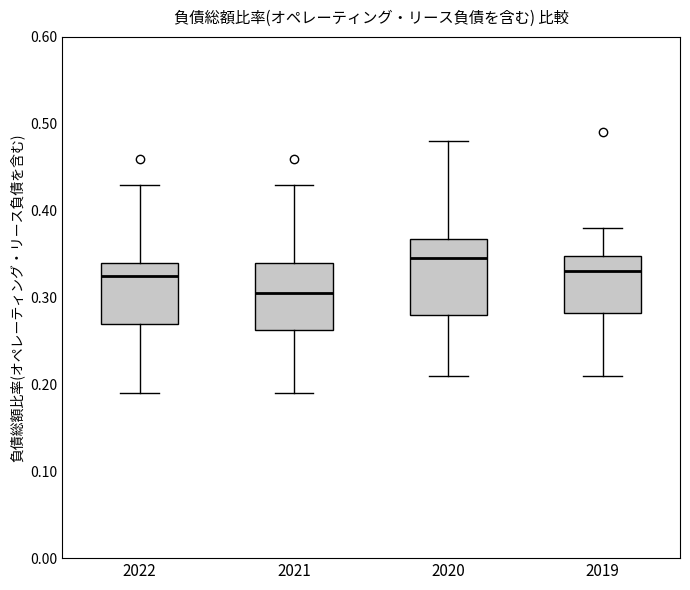

Which box's median line is the lowest?

2021